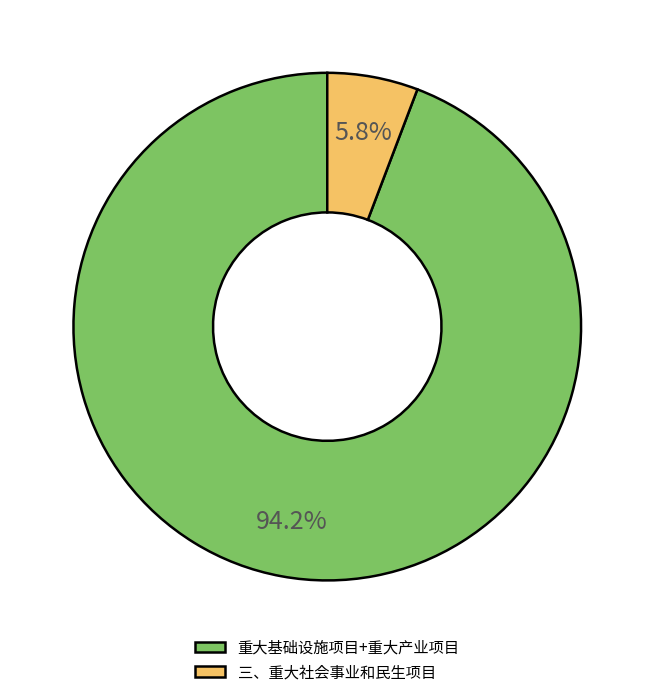

Which category accounts for the majority?

重大基础设施项目+重大产业项目